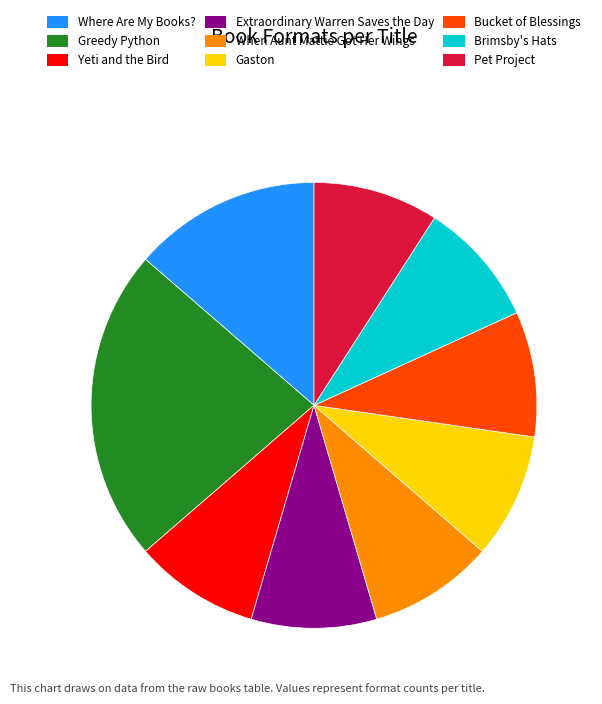

Is there any slice that represents more than half of the pie?

No